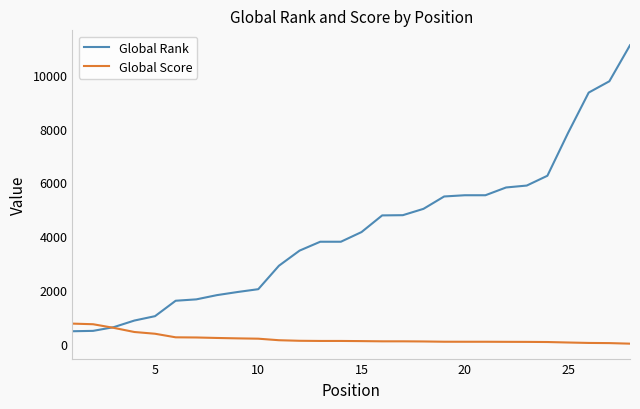

Which series has the largest total across all categories?

Global Rank